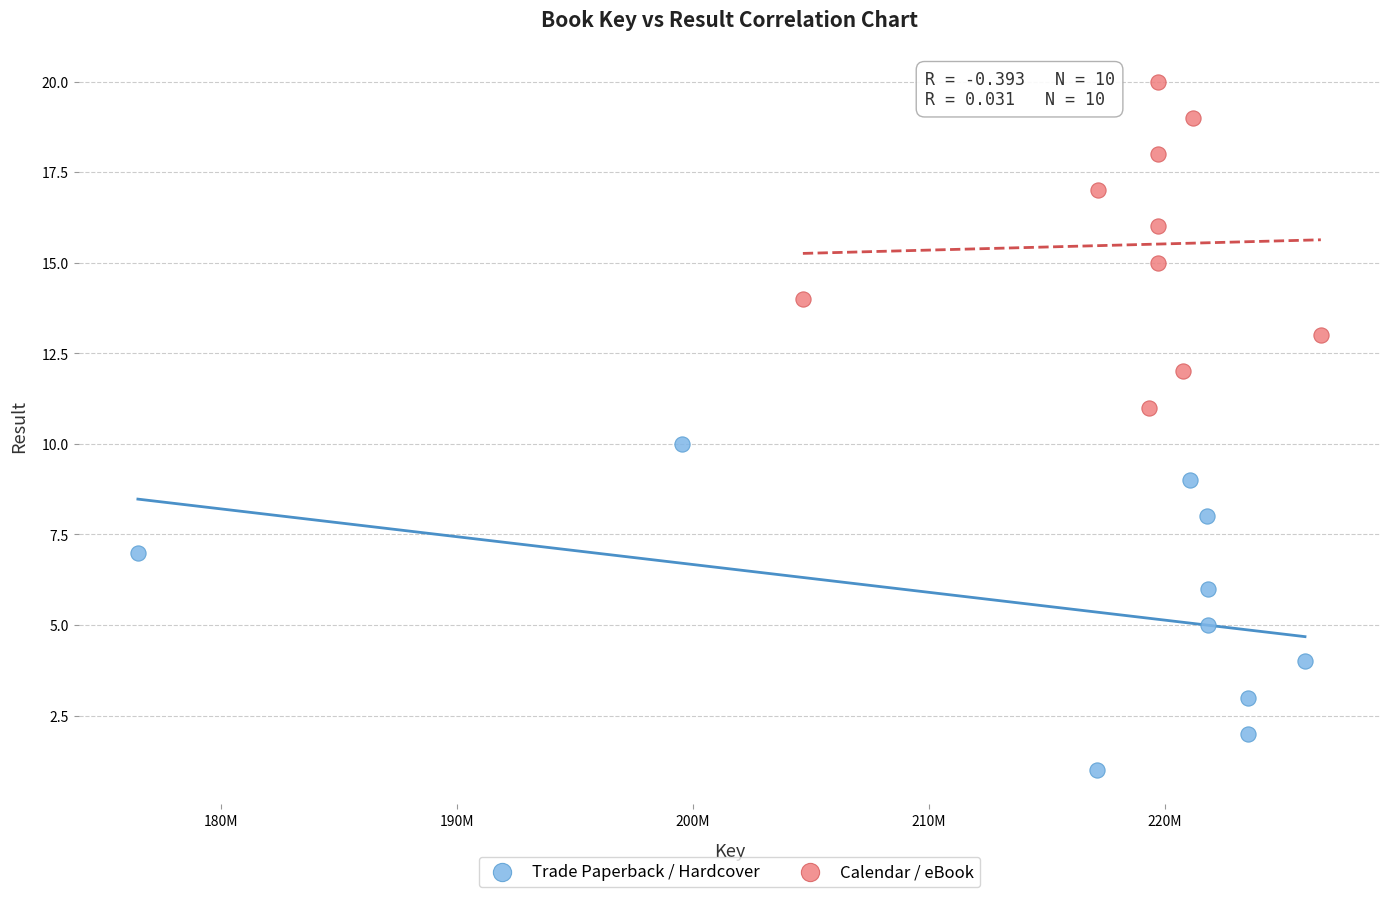

Which series contains the lowest Y value?

Trade Paperback / Hardcover